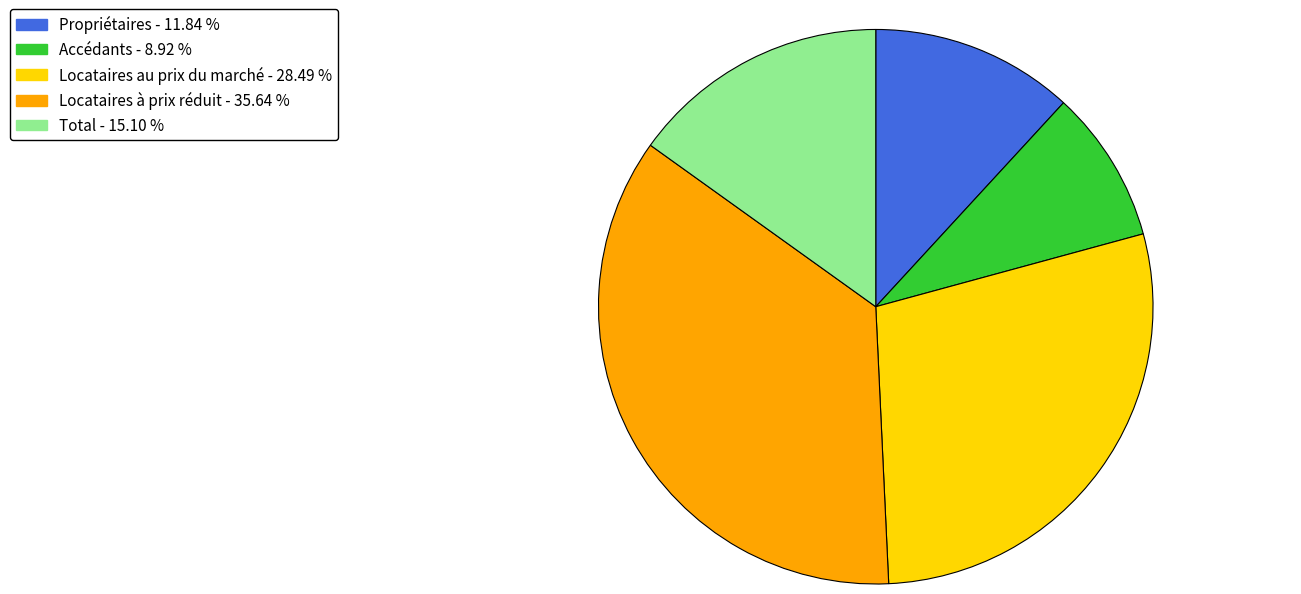

Which category has the biggest portion of the pie?

Locataires à prix réduit